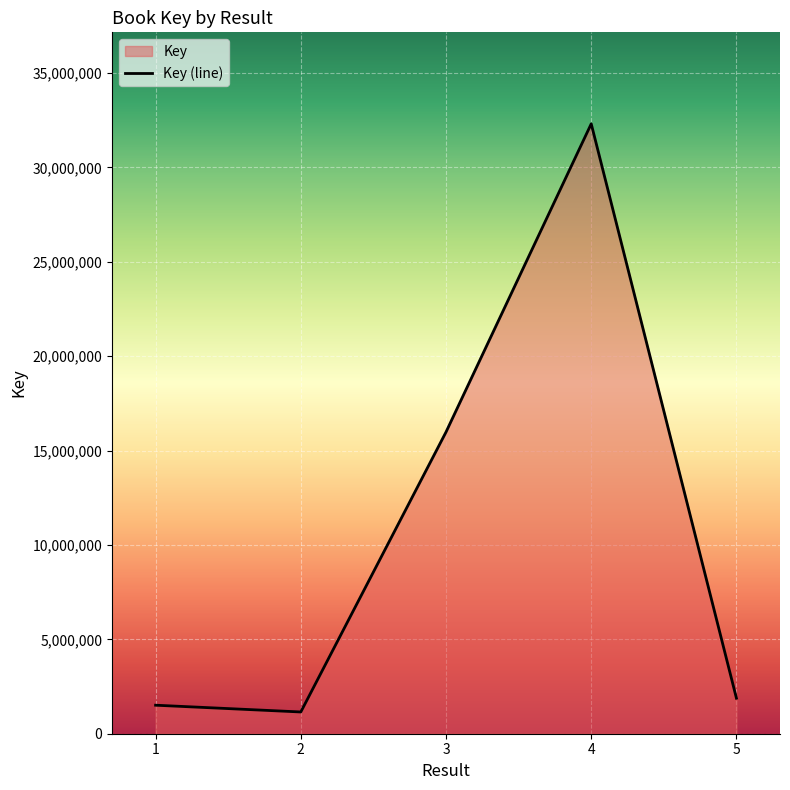

How many lines are shown in the chart?

1